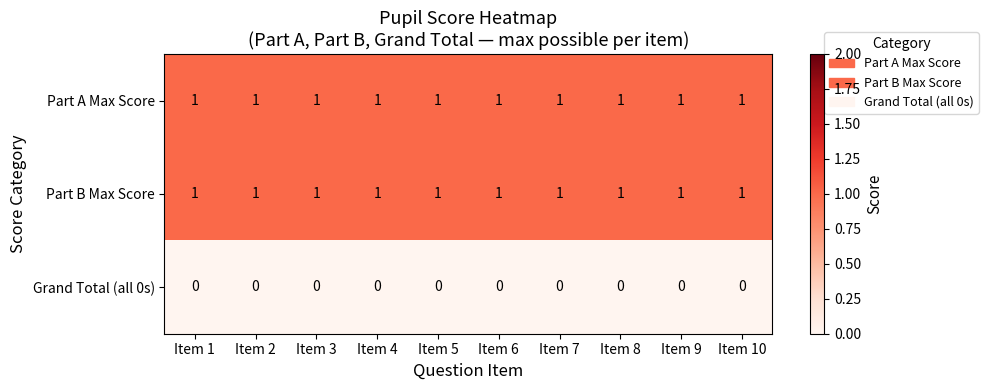

The value of Part A Max Score at Item 6 is 1. True or false?

True